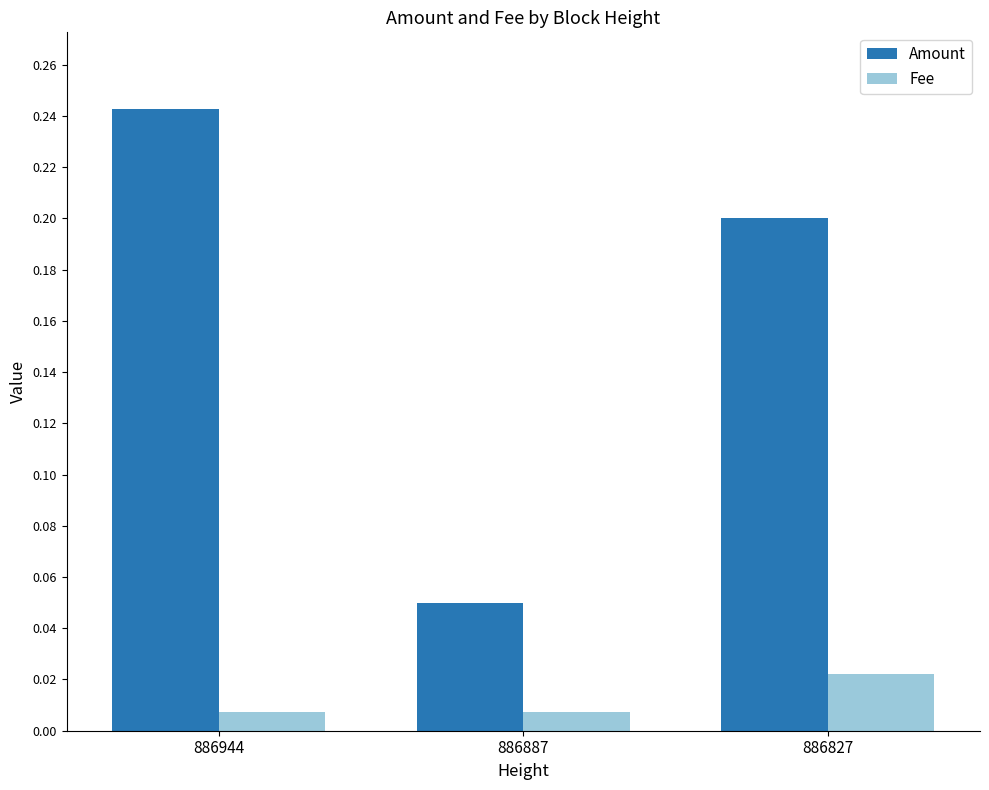

Which series has the largest total across all categories?

Amount